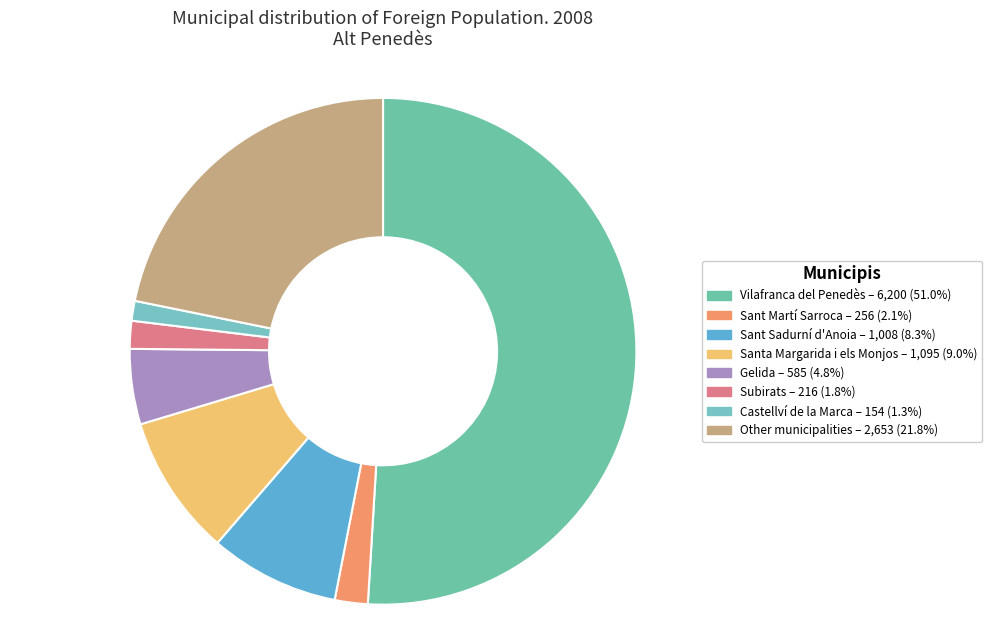

Which has a higher value, Castellví de la Marca or Santa Margarida i els Monjos?

Santa Margarida i els Monjos